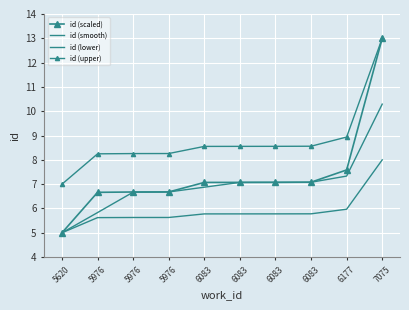

True or false: id (smooth) and id (lower) cross at least once.

False